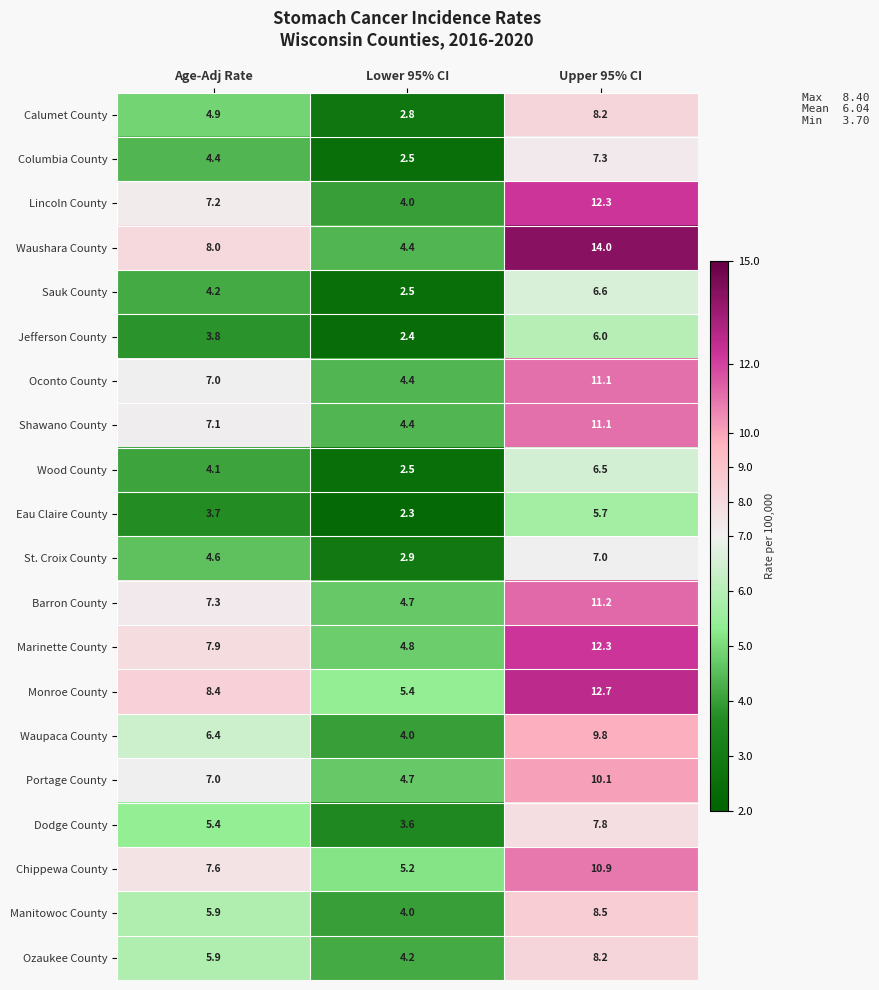

What is the total value across all series at Upper 95% CI?

187.3